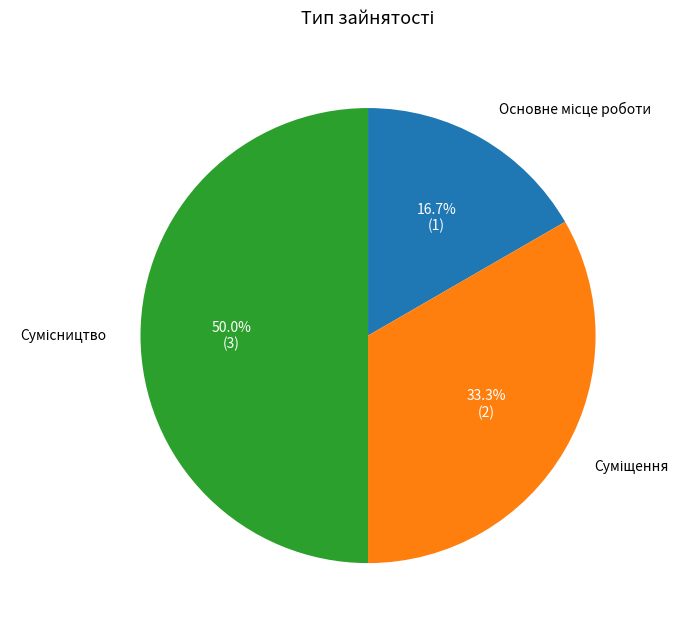

To the nearest percent, what portion does Основне місце роботи represent?

17%